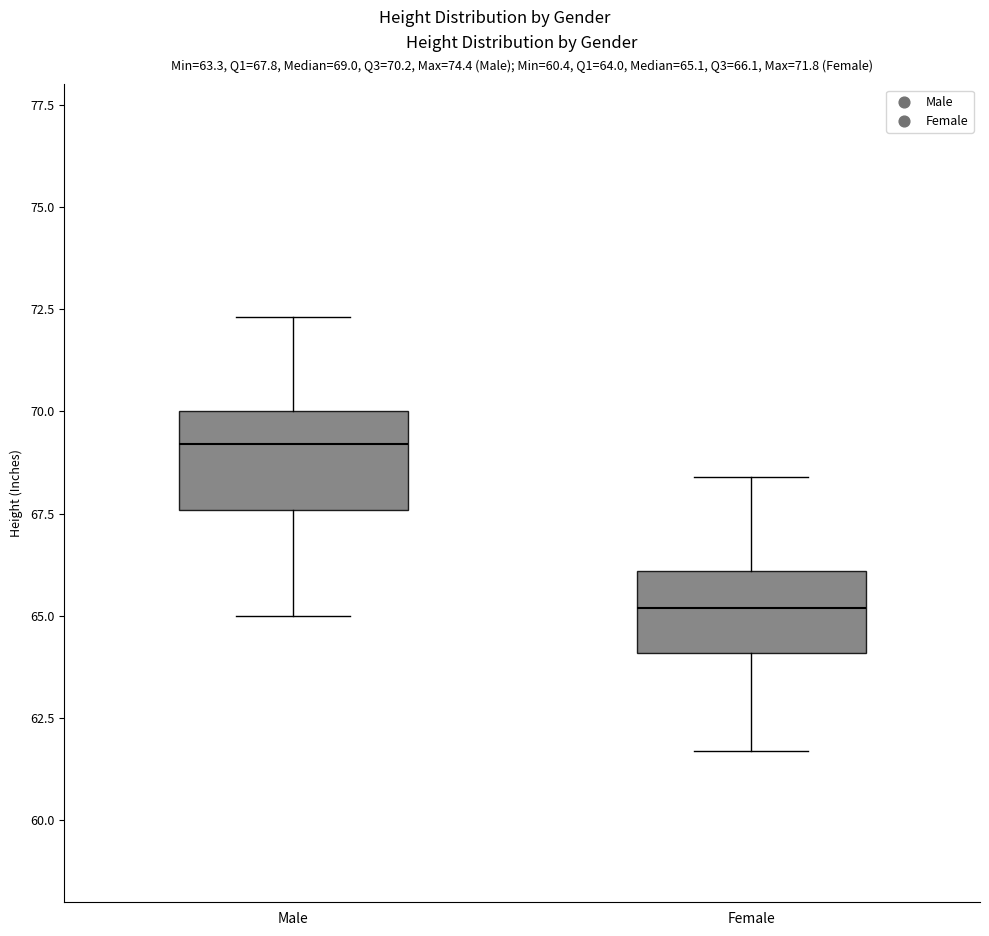

Which box has the lowest median line?

Female